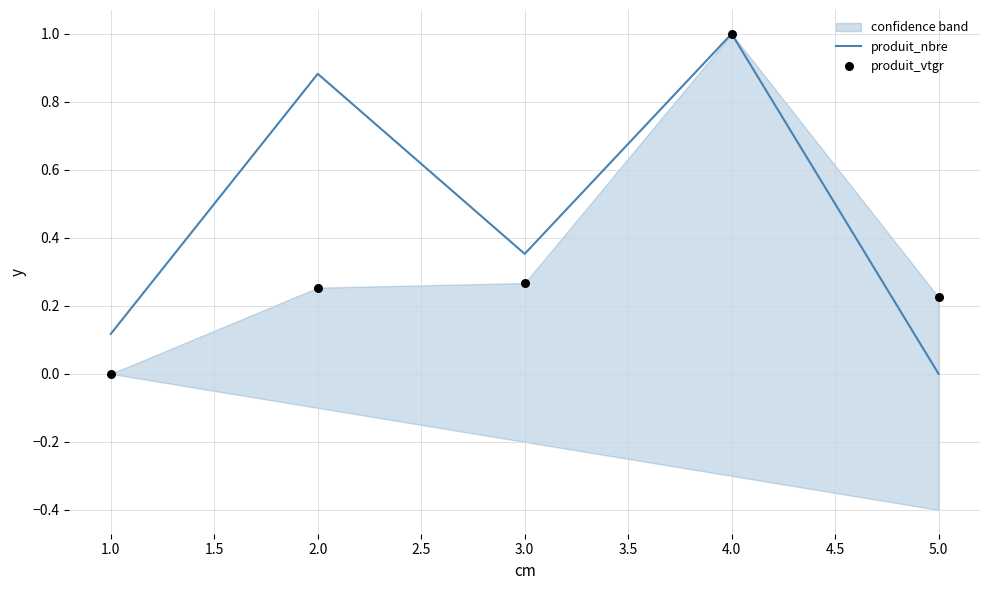

Which series contains the highest Y value?

produit_nbre